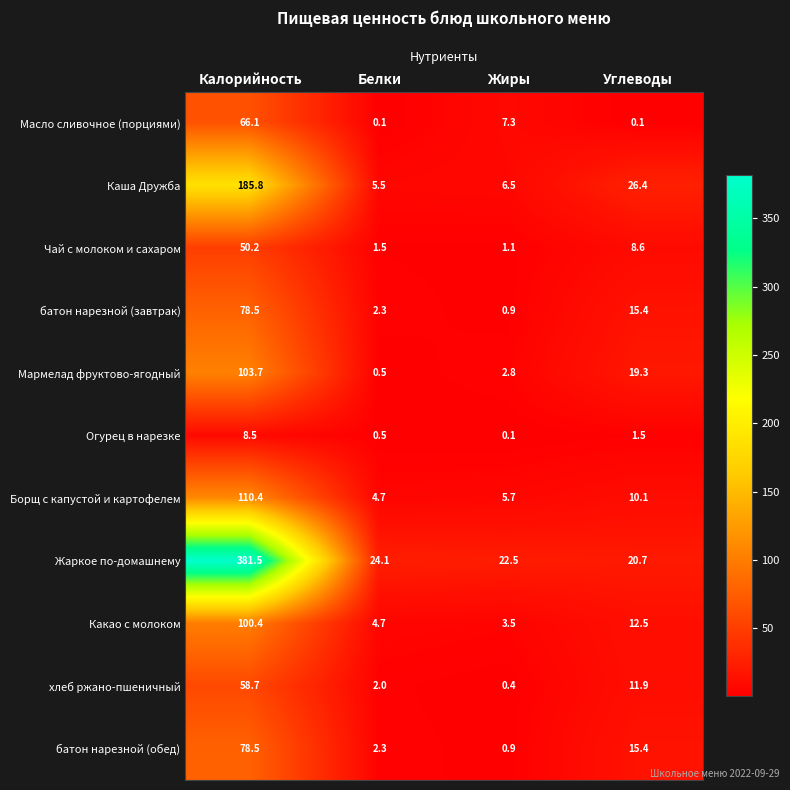

How many data points does each series have?

4